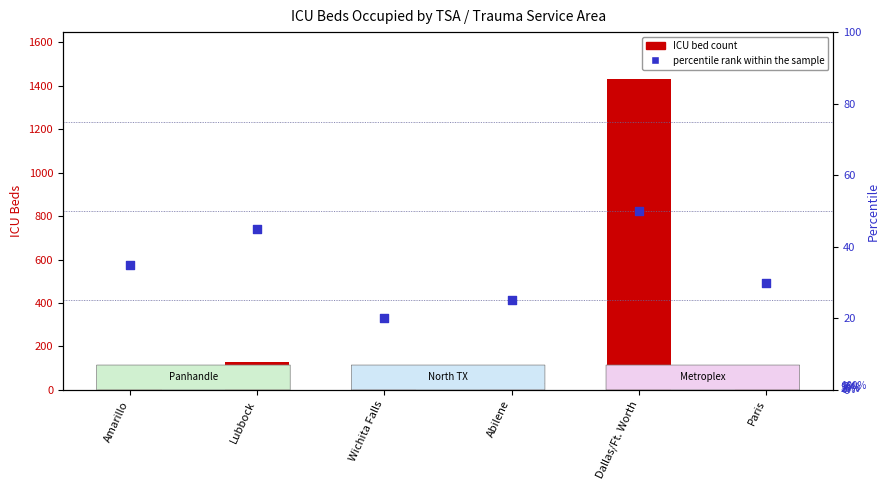

What is the total value across all series at Wichita Falls?

51.3